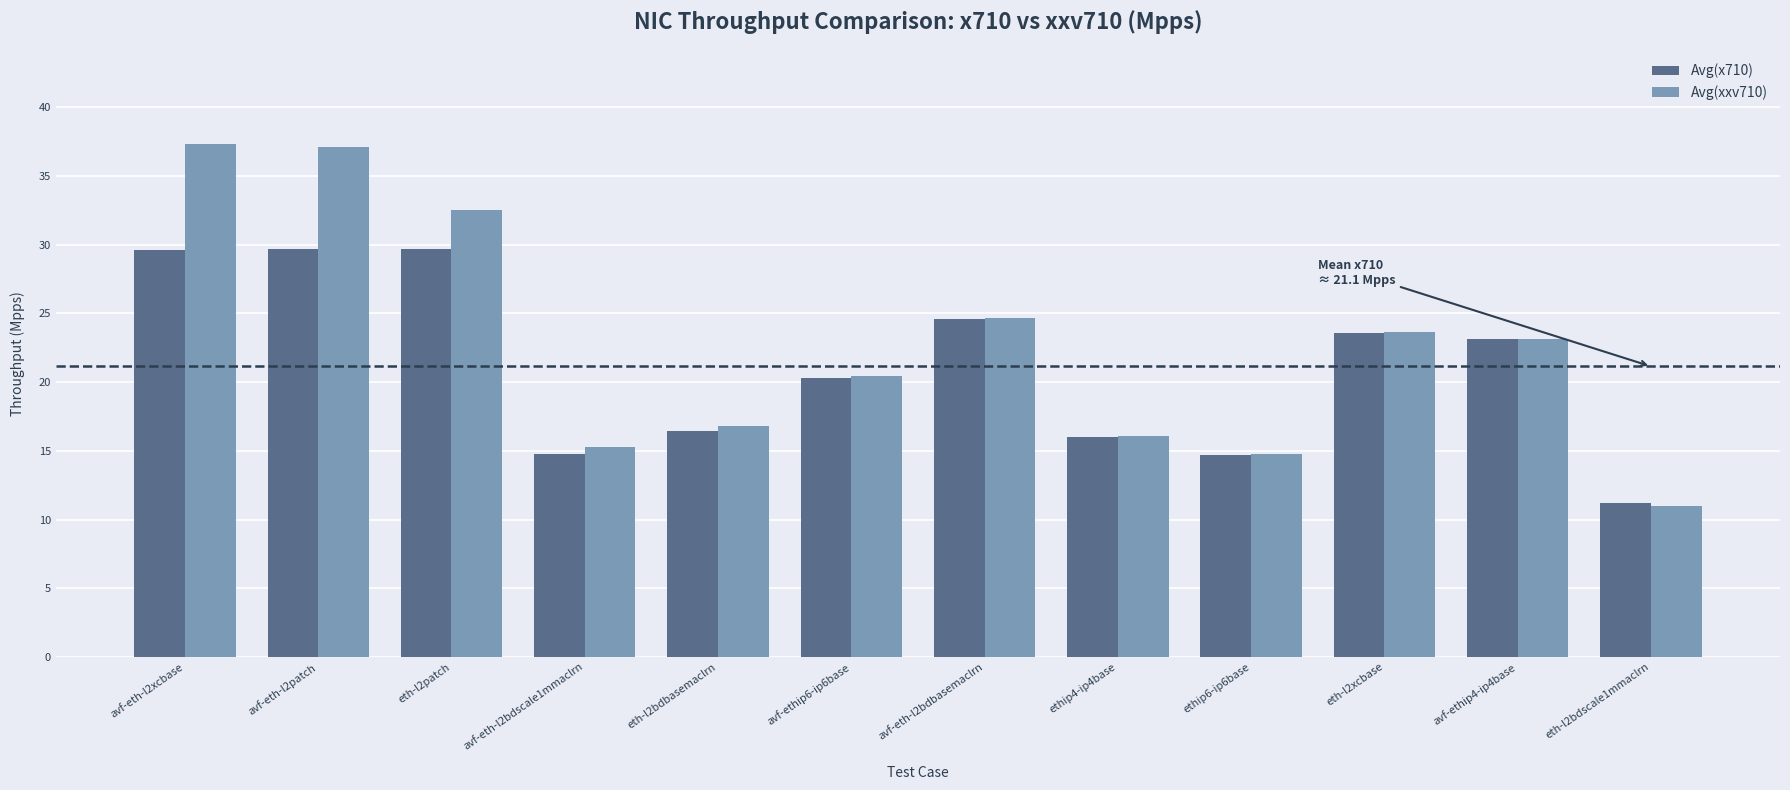

Is the value of Avg(xxv710) at ethip6-ip6base greater than the value of Avg(x710) at ethip4-ip4base?

No